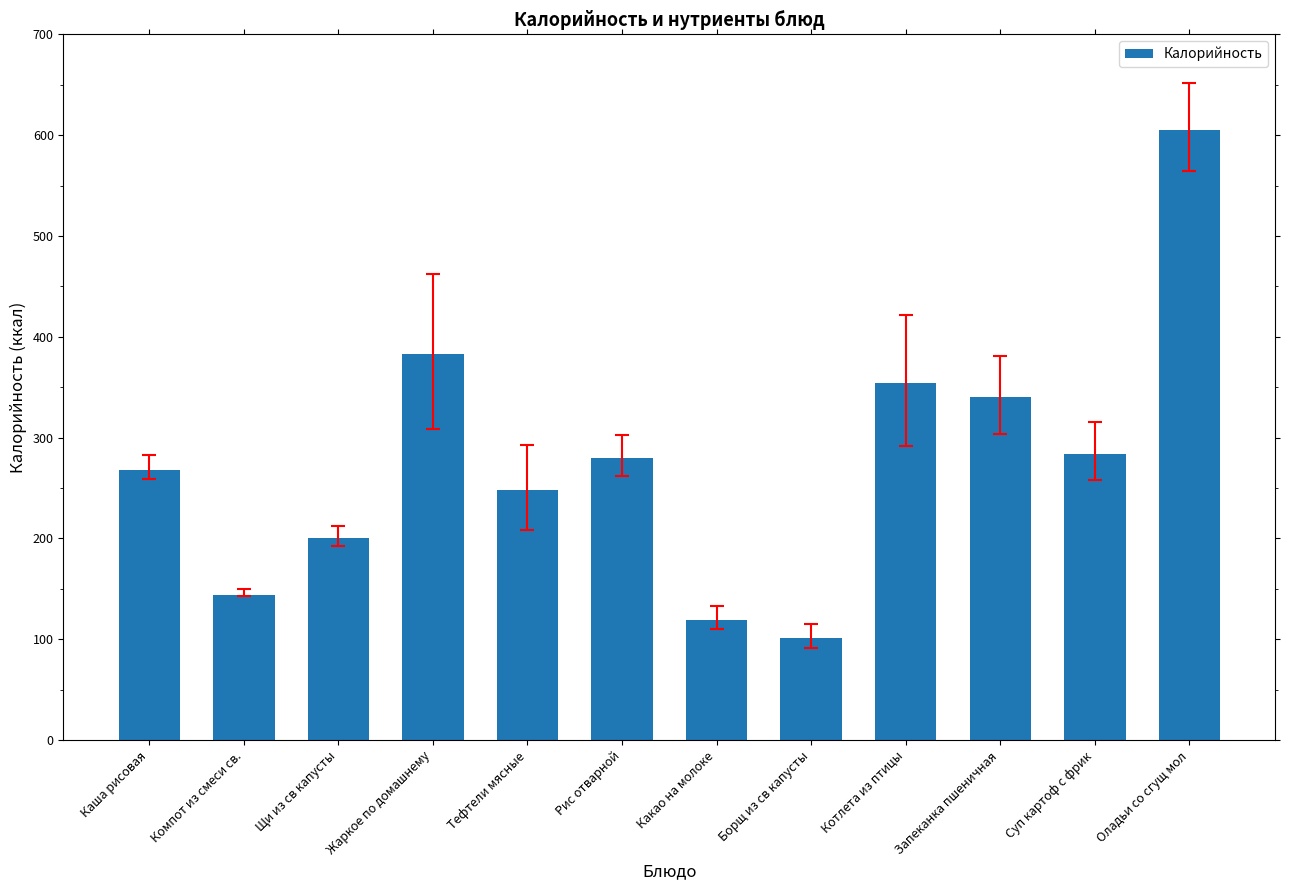

What is the difference between the second highest and minimum values?

282.2